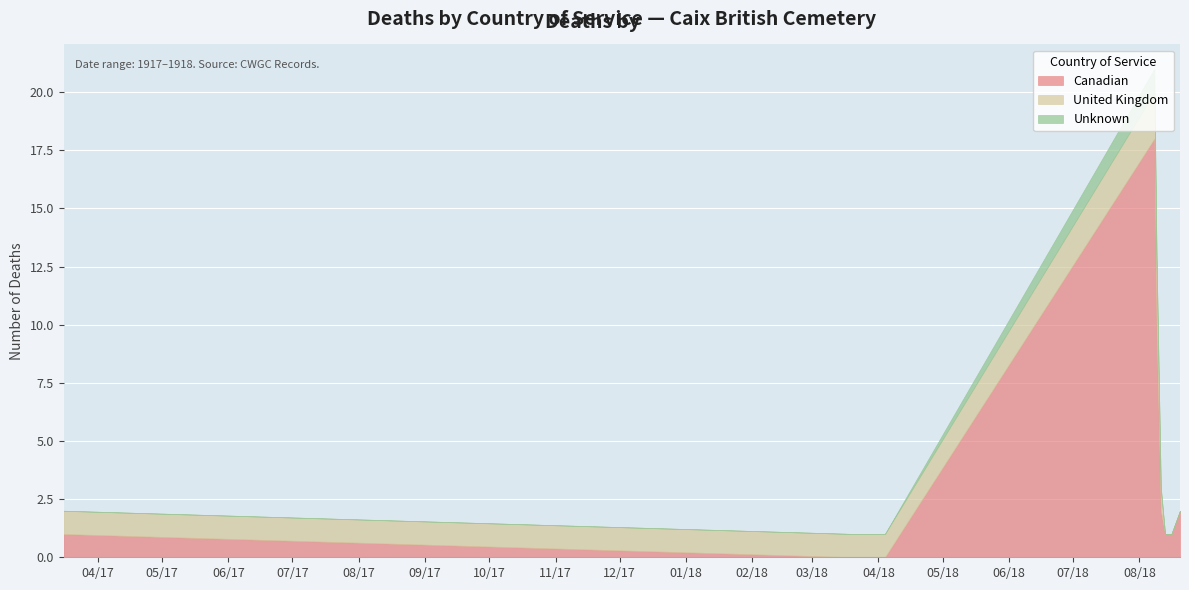

The value of Unknown at 1918-08-13 is 0. True or false?

True